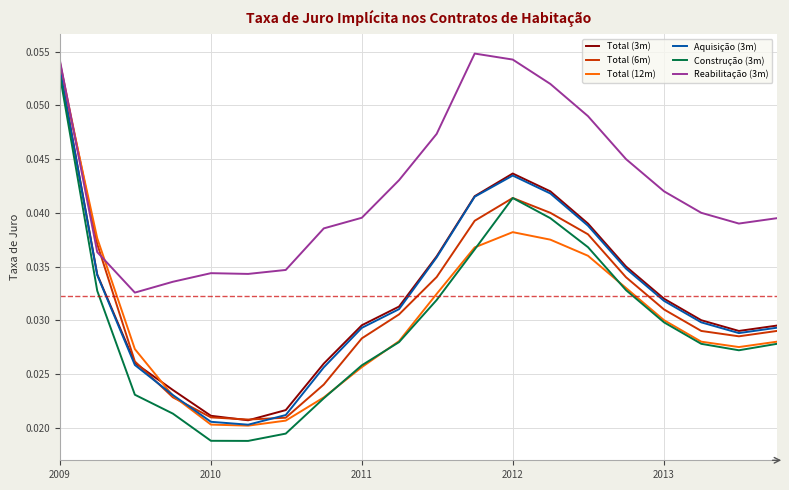

Which series has the largest total across all categories?

Reabilitação (3m)